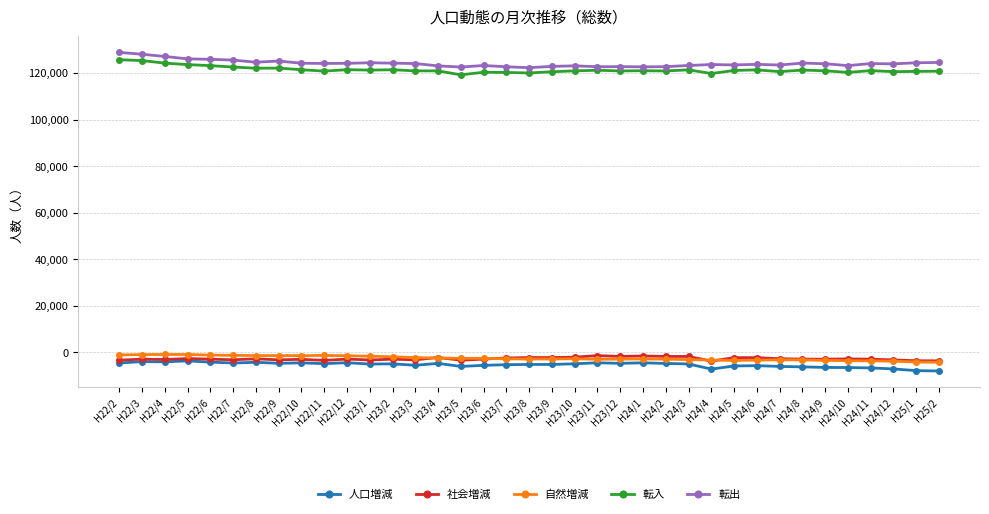

True or false: 自然増減 has more than 0 points higher than both neighbors.

True